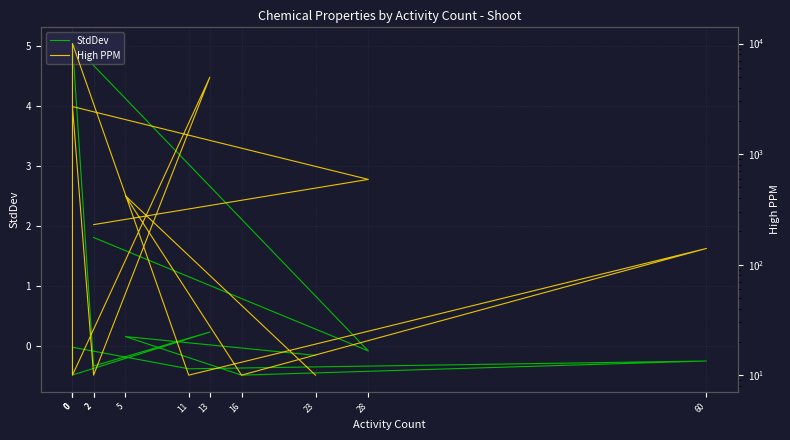

What is the smallest value displayed?

-0.5